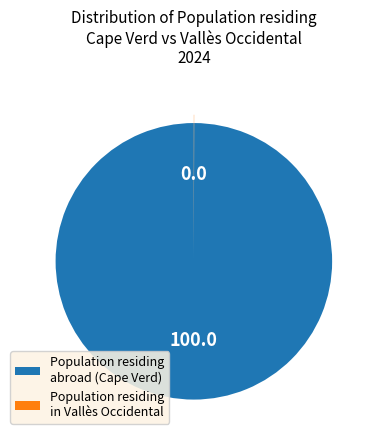

What is the largest slice in the pie chart?

Population residing abroad (Cape Verd)